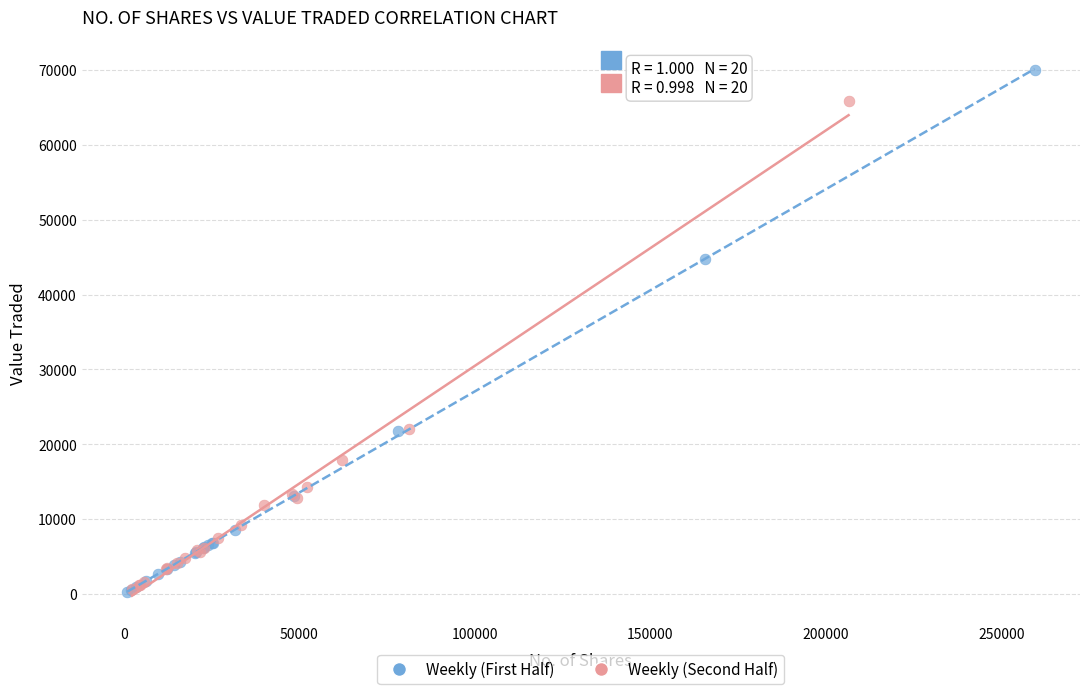

Which series reaches the maximum Y coordinate?

Weekly (First Half)